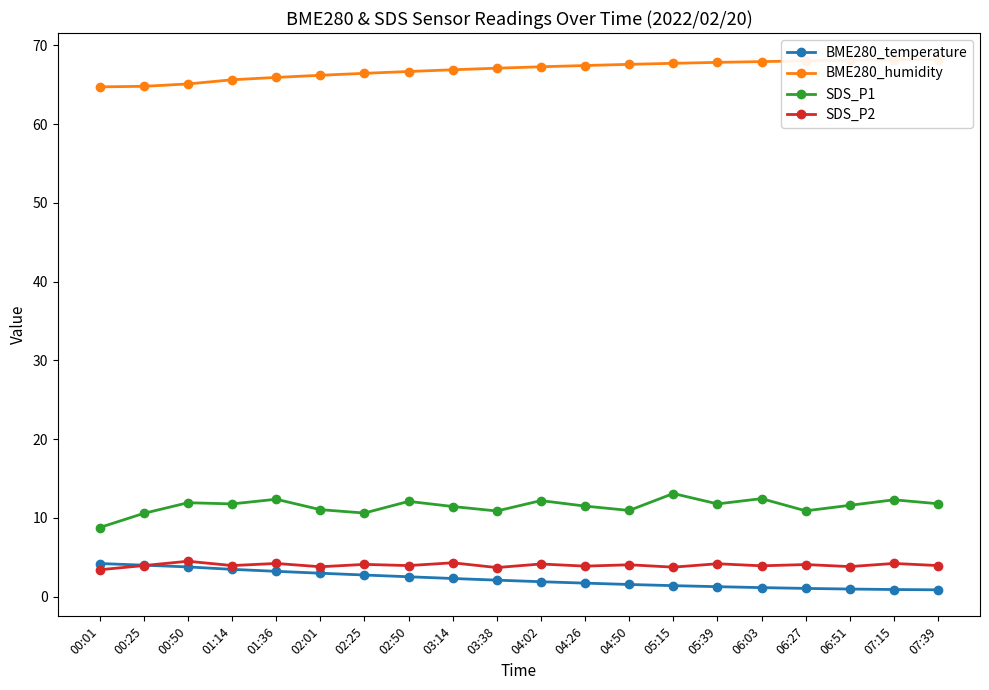

True or false: SDS_P1 and BME280_humidity cross at least once.

False